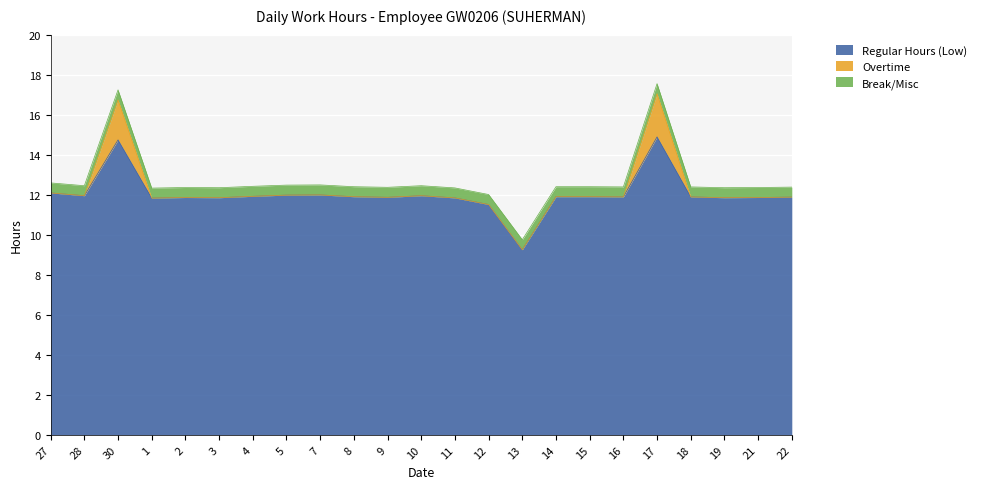

At which category does the chart reach its minimum across all series?

27